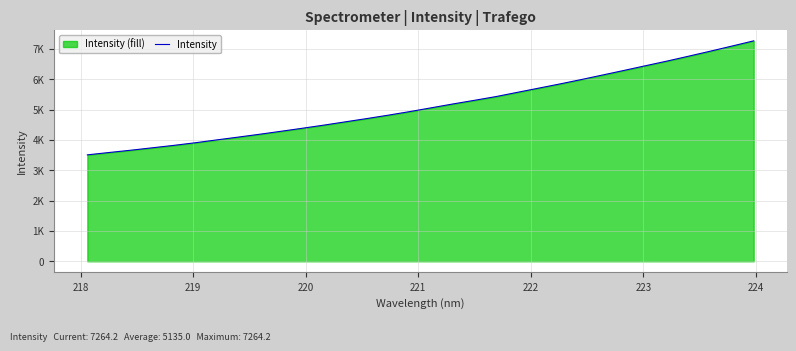

Reading left to right, transcribe all the data shown in this chart.

3507.0	3583.7	3658.3	3738.0	3818.1	3904.5	3998.3	4090.9	4185.3	4283.8	4384.3	4487.6	4595.8	4703.8	4816.1	4933.9	5058.9	5184.7	5304.4	5427.3	5567.7	5707.0	5847.4	5992.6	6143.8	6295.6	6450.1	6602.9	6763.6	6927.1	7094.4	7264.2